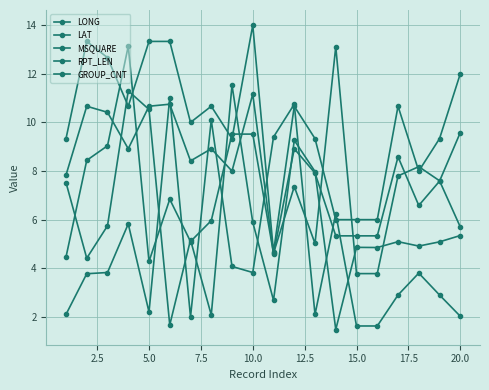

How many distinct data groups are displayed?

5